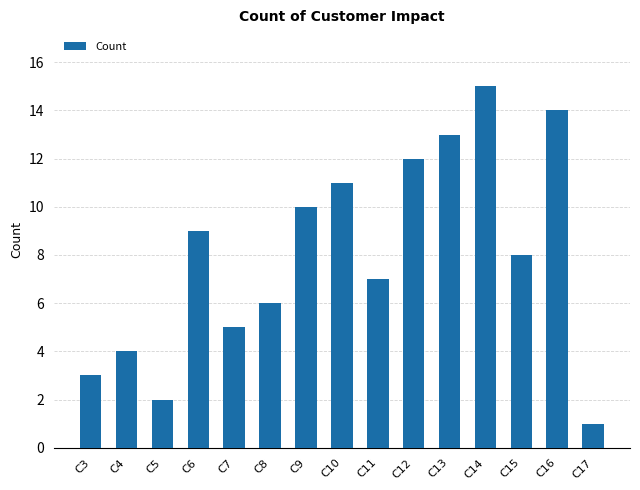

Reading left to right, transcribe all the data shown in this chart.

C3=3	C4=4	C5=2	C6=9	C7=5	C8=6	C9=10	C10=11	C11=7	C12=12	C13=13	C14=15	C15=8	C16=14	C17=1